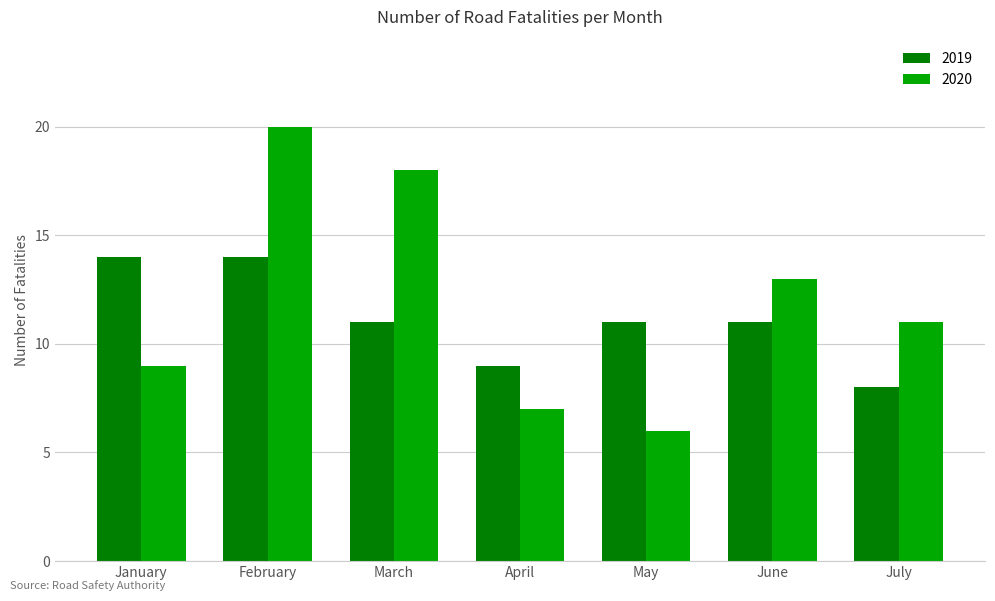

What is the value of the 2019 bar at the 1st from the left?

14